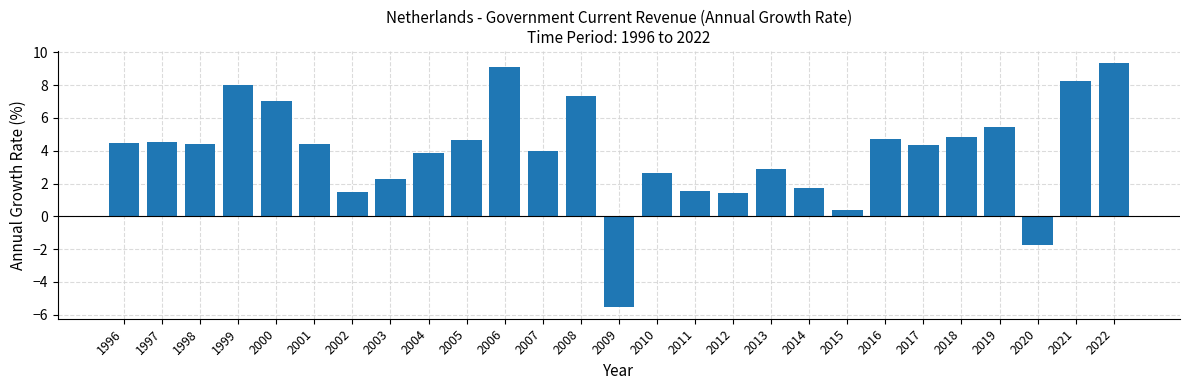

What is the value of the 23rd bar from the left?

4.8